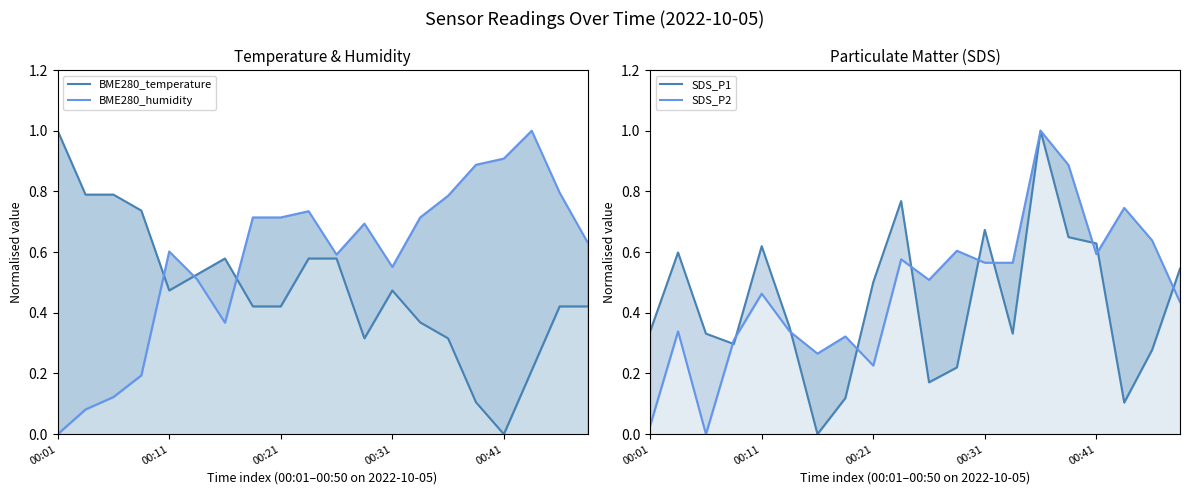

What is the difference between the highest and lowest values at 17?

0.9